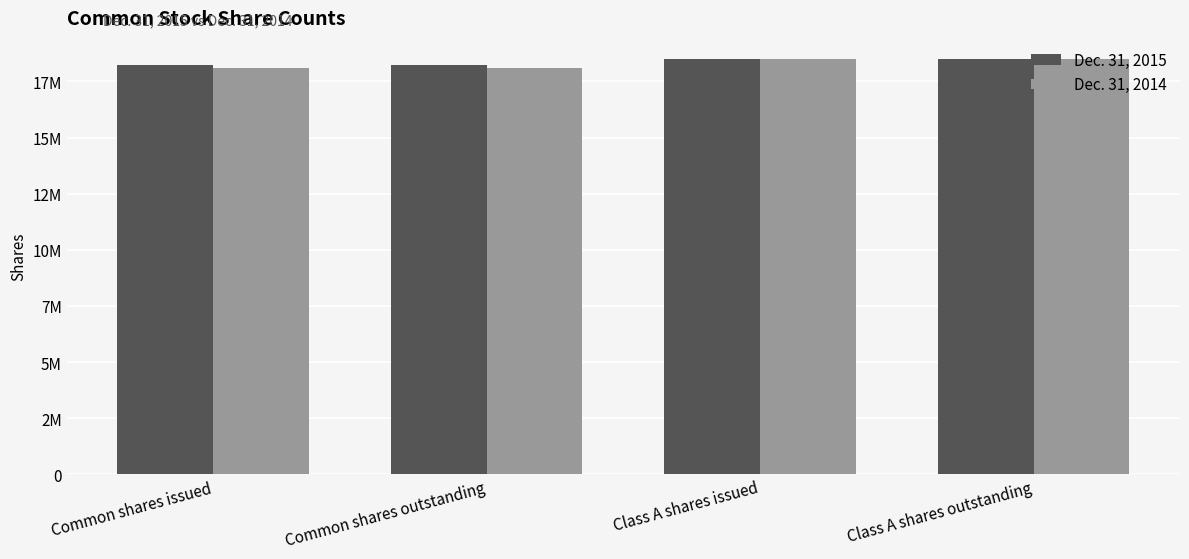

What is the difference between the second highest and second lowest values in the Dec. 31, 2014 series?

394413